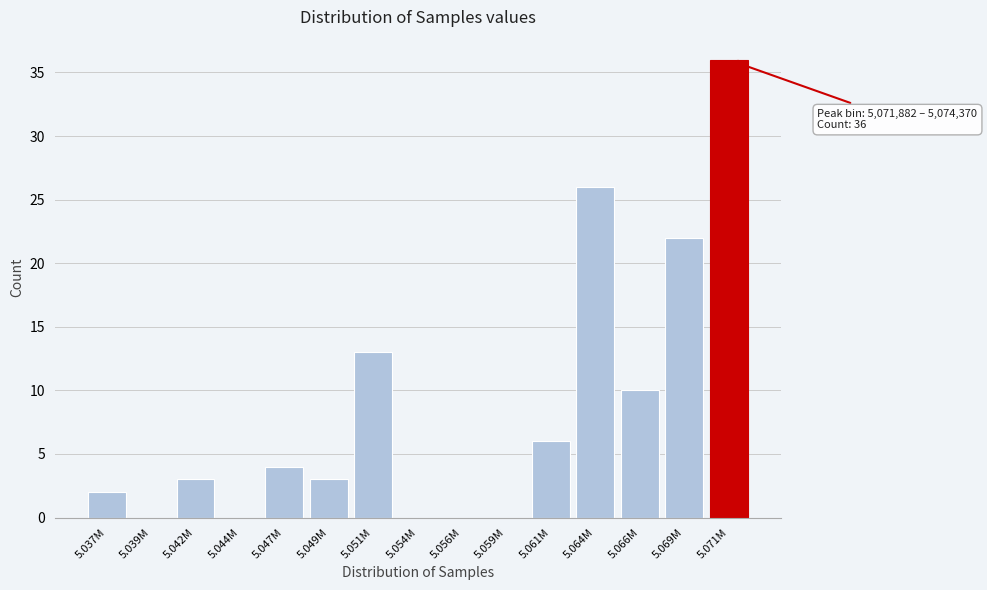

Reading left to right, what are all the values shown in this chart?

5.037M=2	5.039M=0	5.042M=3	5.044M=0	5.047M=4	5.049M=3	5.051M=13	5.054M=0	5.056M=0	5.059M=0	5.061M=6	5.064M=26	5.066M=10	5.069M=22	5.071M=36